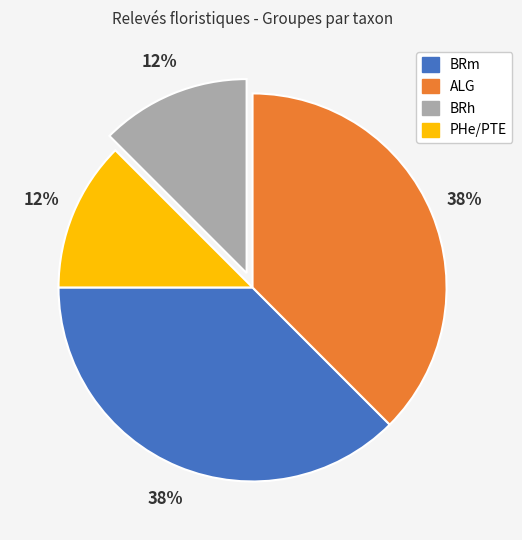

Is there any slice that represents more than half of the pie?

No